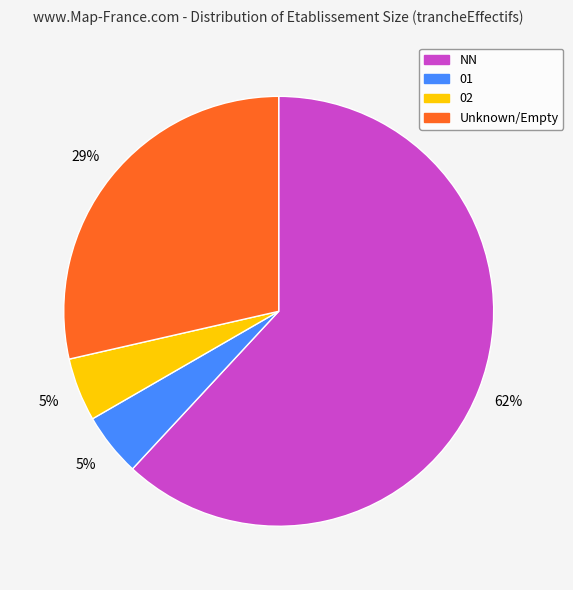

To the nearest percent, what portion does 01 represent?

5%